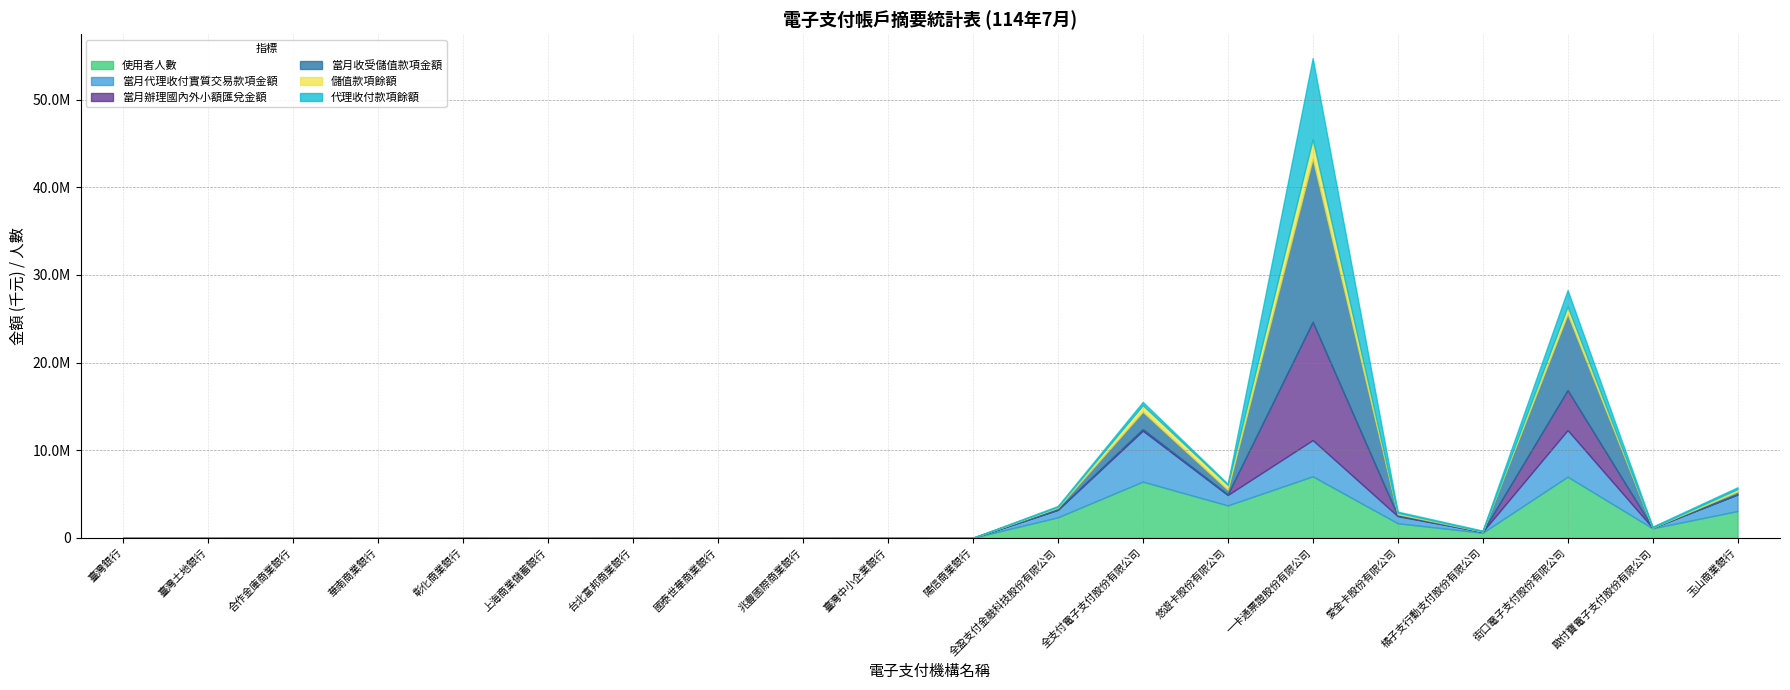

Rank the categories by 儲值款項餘額 value from highest to lowest.

一卡通票證股份有限公司, 街口電子支付股份有限公司, 全支付電子支付股份有限公司, 悠遊卡股份有限公司, 玉山商業銀行, 愛金卡股份有限公司, 全盈支付金融科技股份有限公司, 橘子支行動支付股份有限公司, 歐付寶電子支付股份有限公司, 彰化商業銀行, 臺灣中小企業銀行, 台北富邦商業銀行, 華南商業銀行, 兆豐國際商業銀行, 國泰世華商業銀行, 臺灣銀行, 臺灣土地銀行, 合作金庫商業銀行, 上海商業儲蓄銀行, 陽信商業銀行